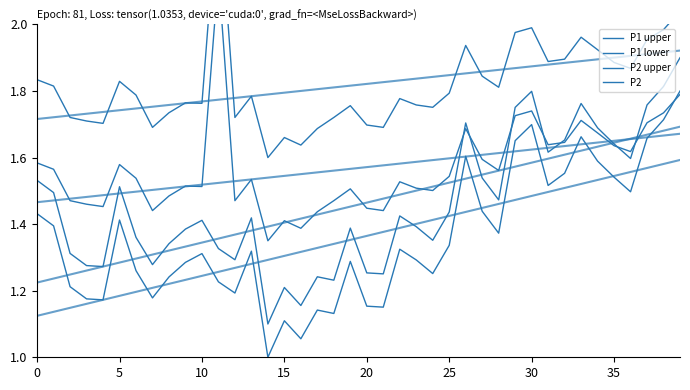

At which category is the sum across all series the highest?

39